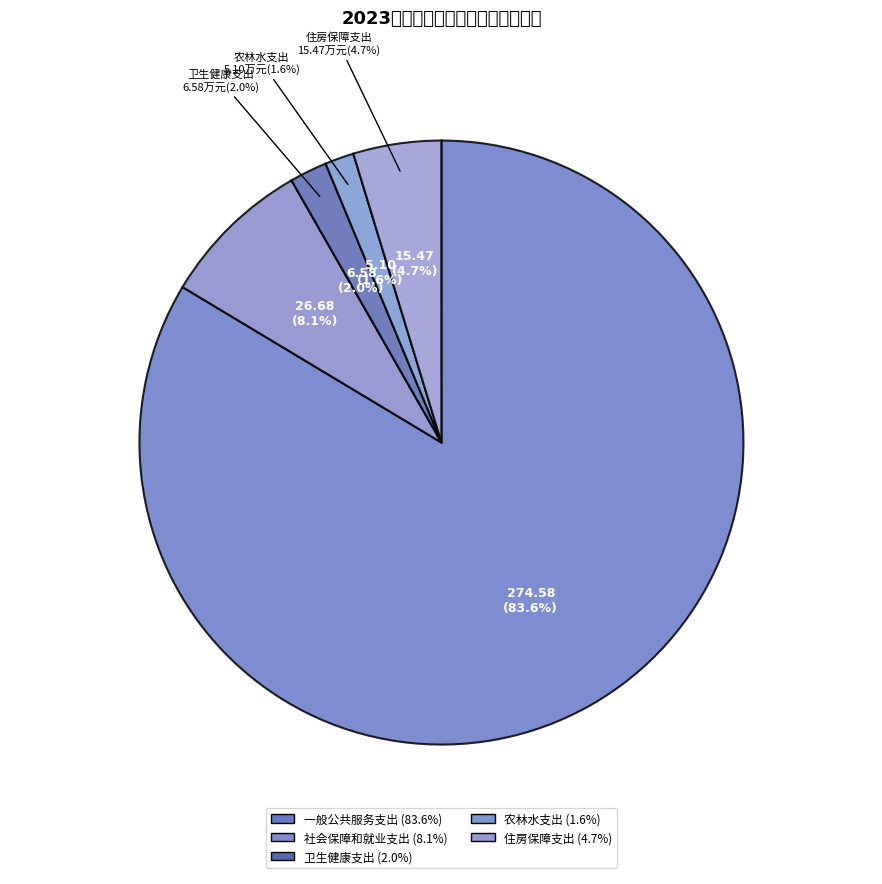

How many segments does this pie chart have?

5